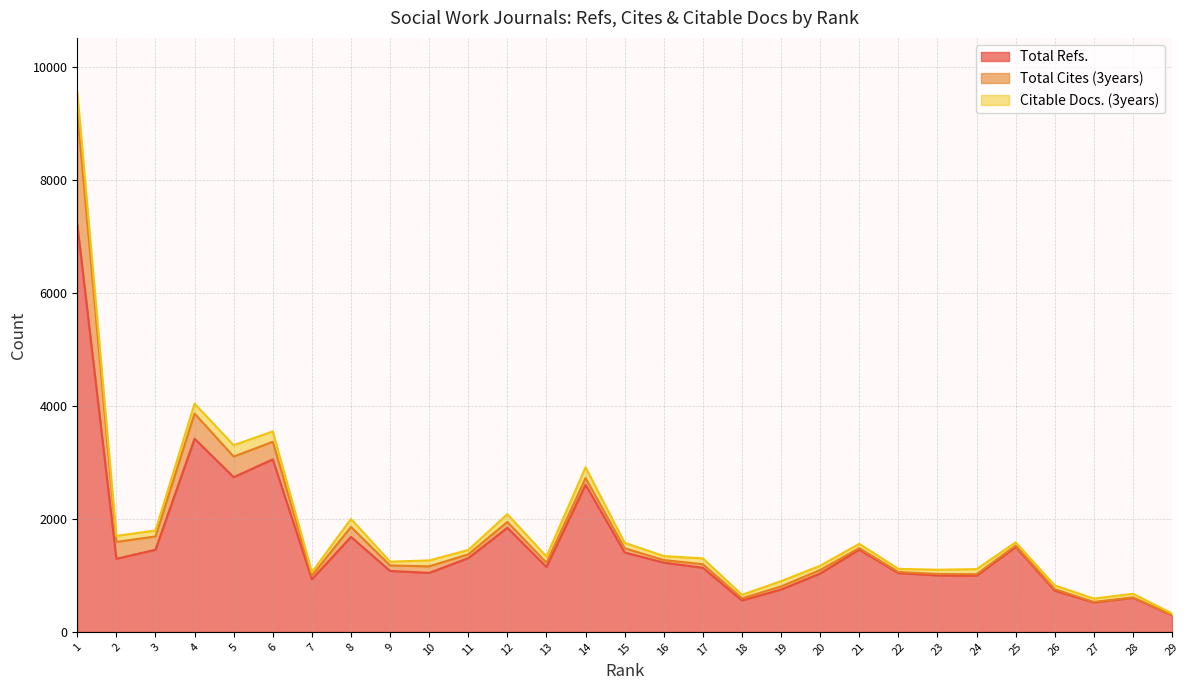

How many values in the Total Refs. series exceed 1149?

14